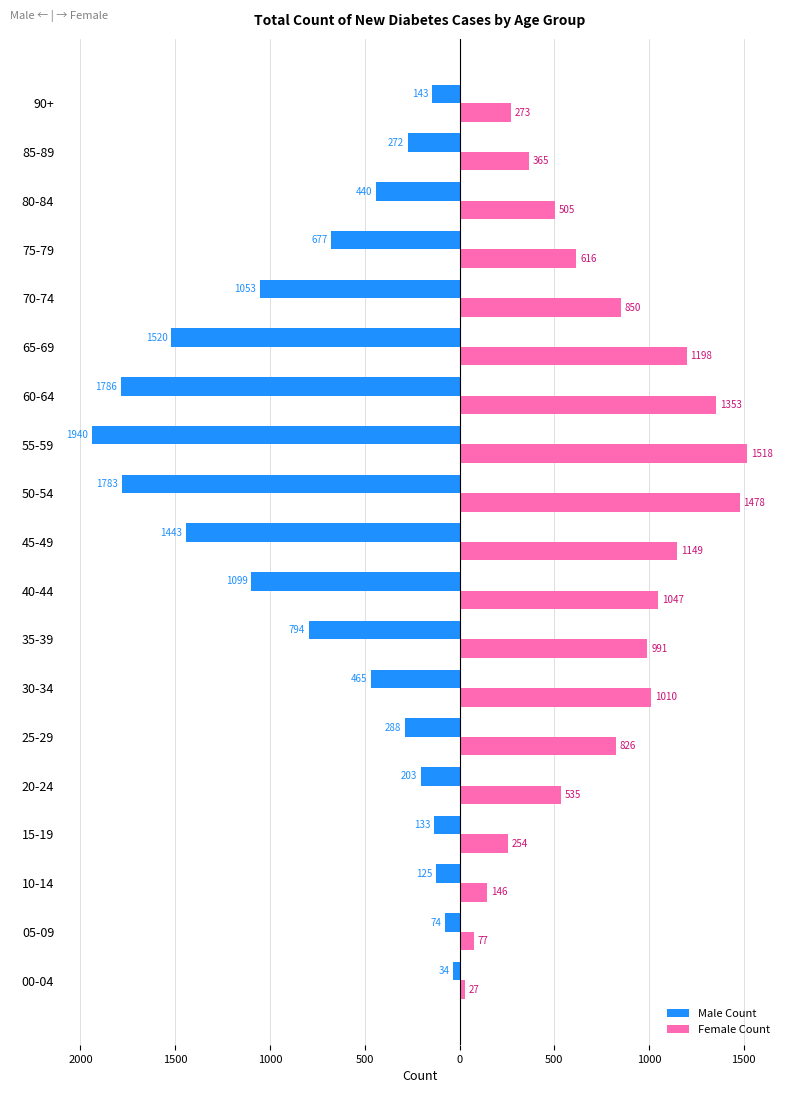

What is the average value of the Male Count series?

-751